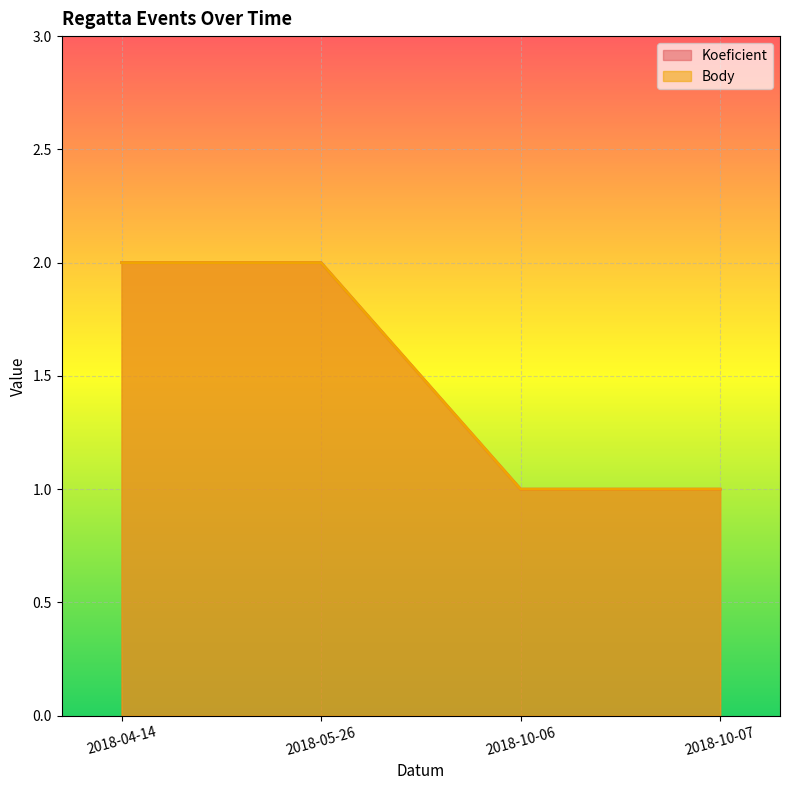

What is the average value of the Body series?

2